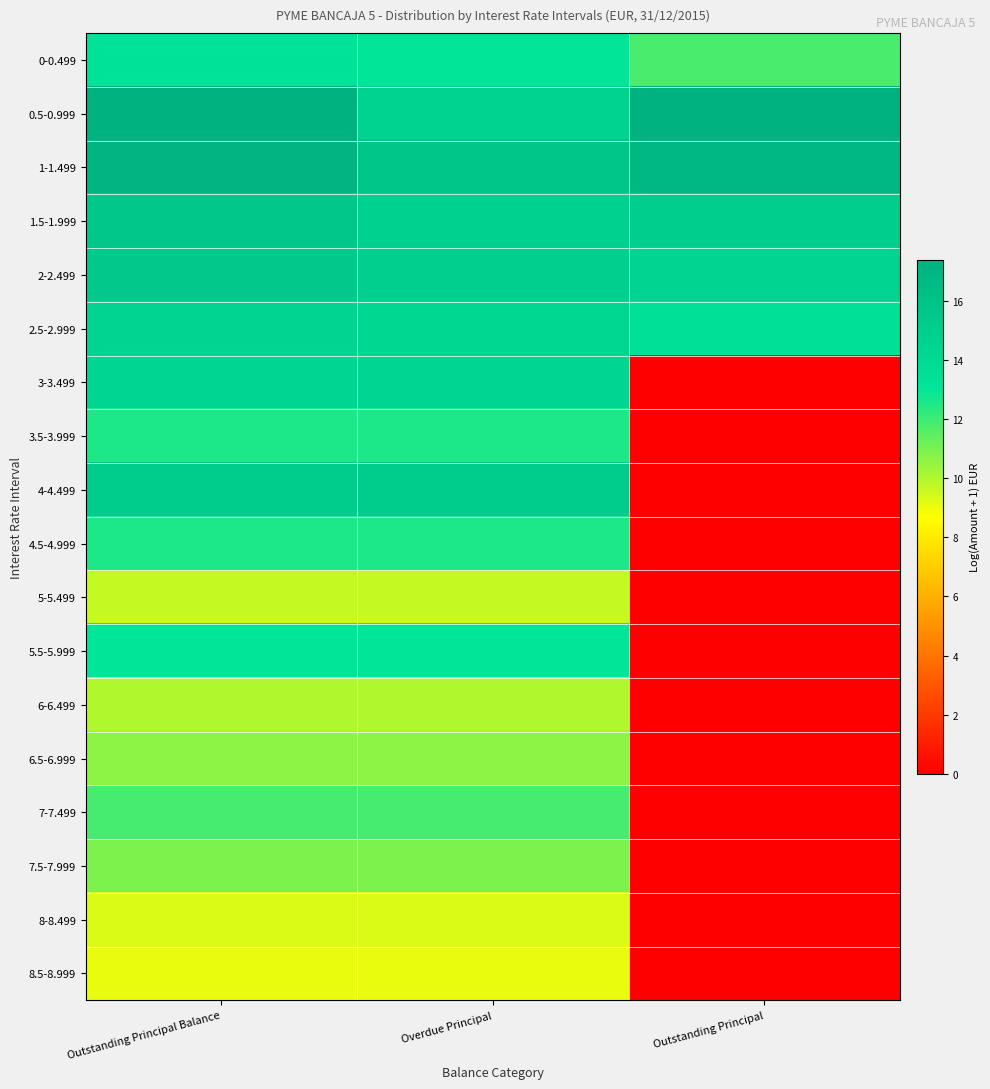

Which series has the largest total across all categories?

1-1.499